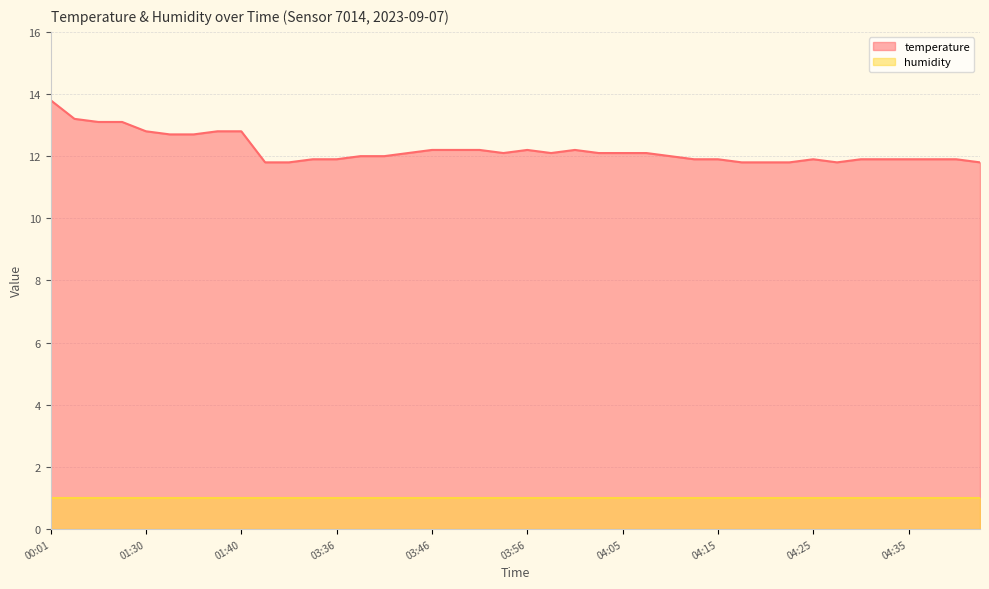

What is the change in value from 03:53 to 04:32?

-0.2